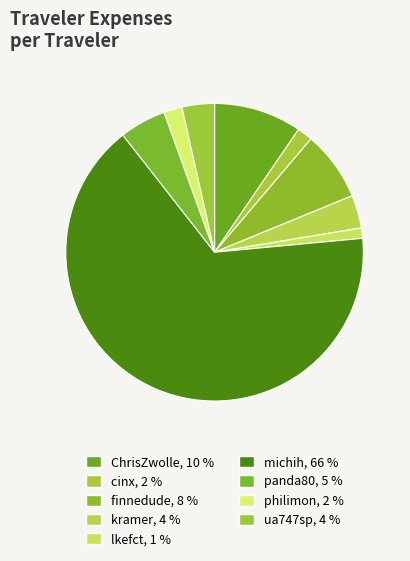

True or false: philimon accounts for 2% of the total.

True